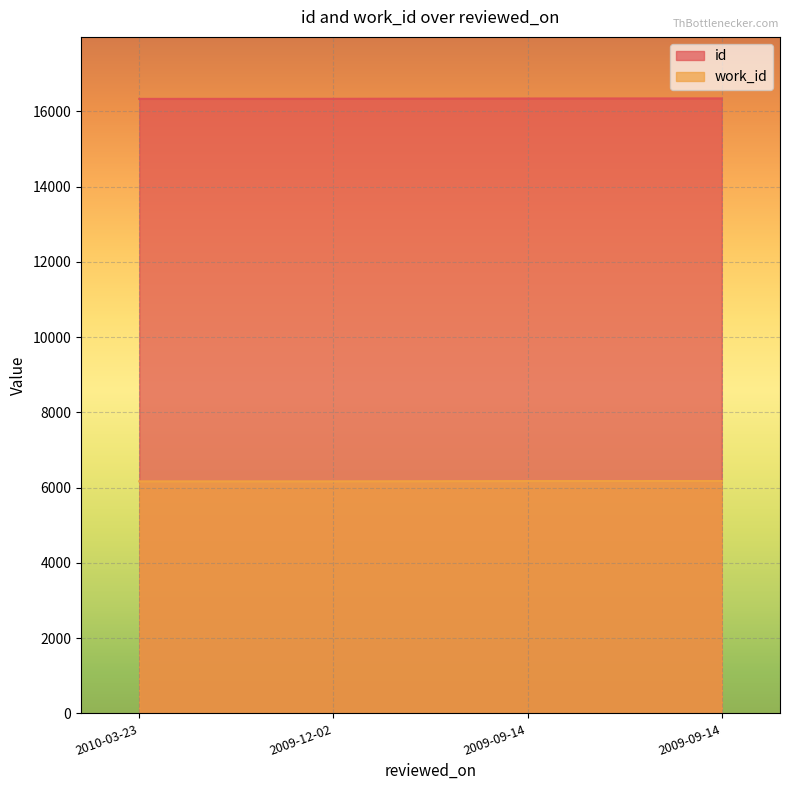

Read the id value at 2009-12-02, to the nearest 10.

16340